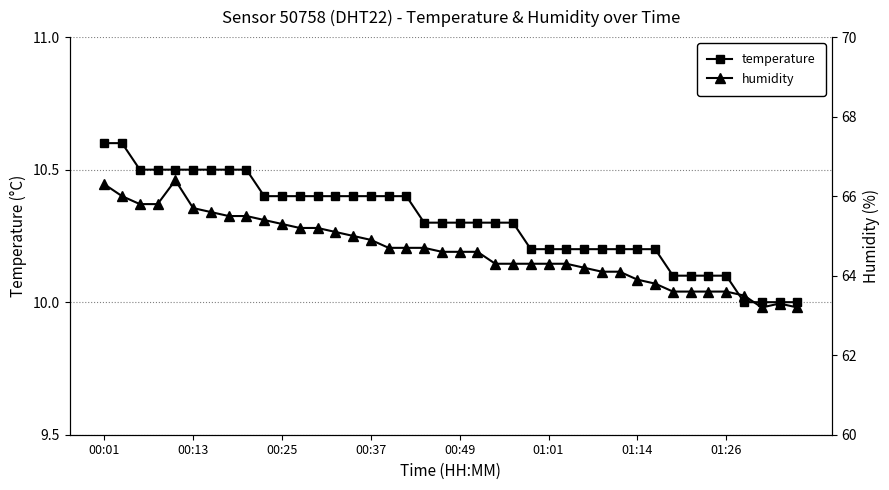

What is the sum of all humidity values?

2585.8